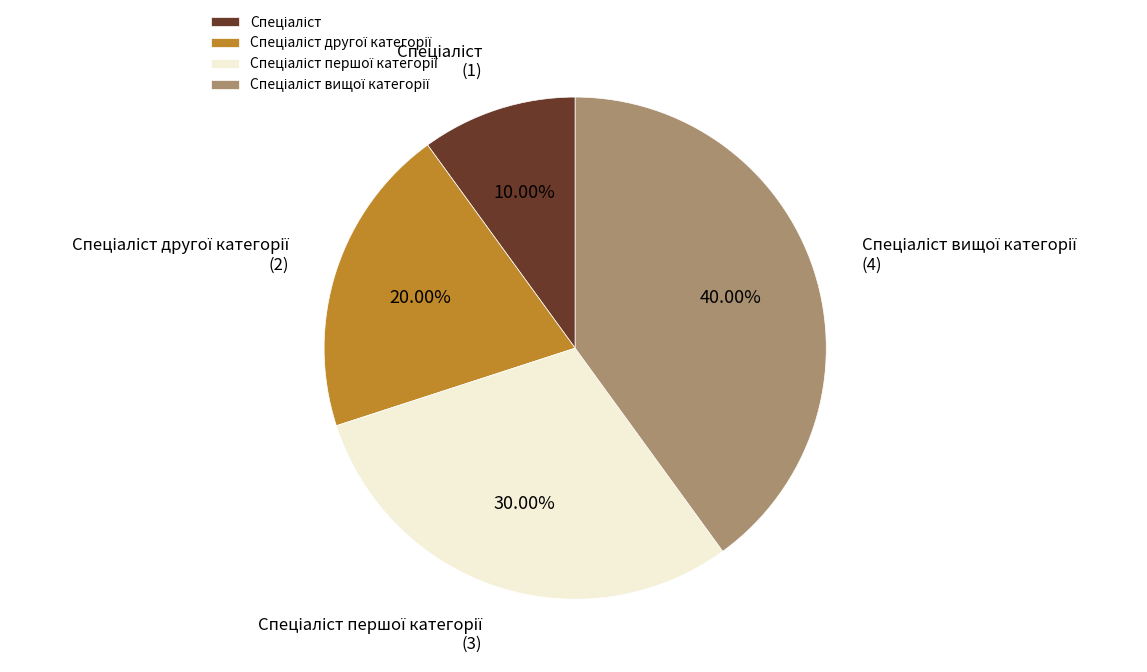

Is there any slice that represents more than half of the pie?

No